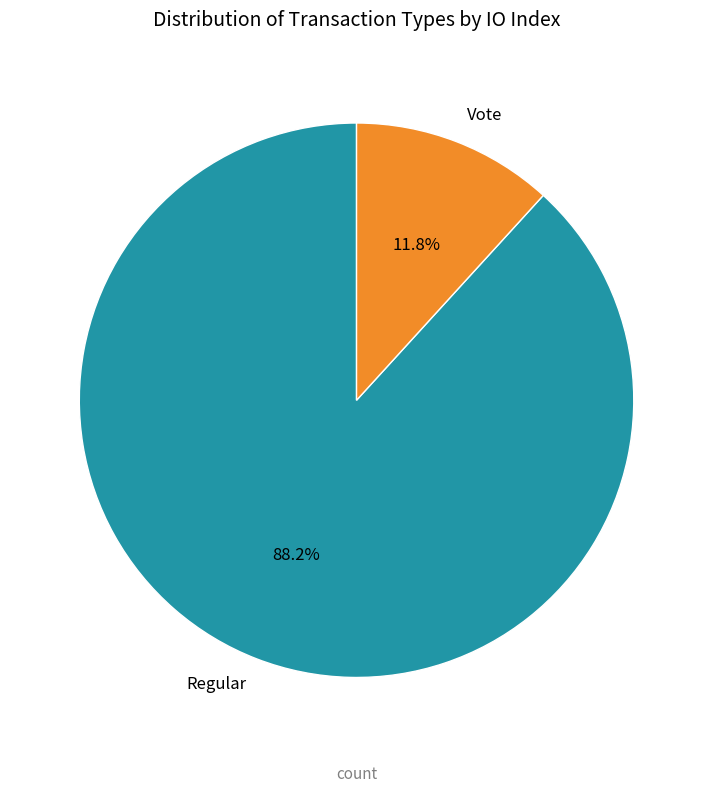

How many slices are in this pie chart?

2